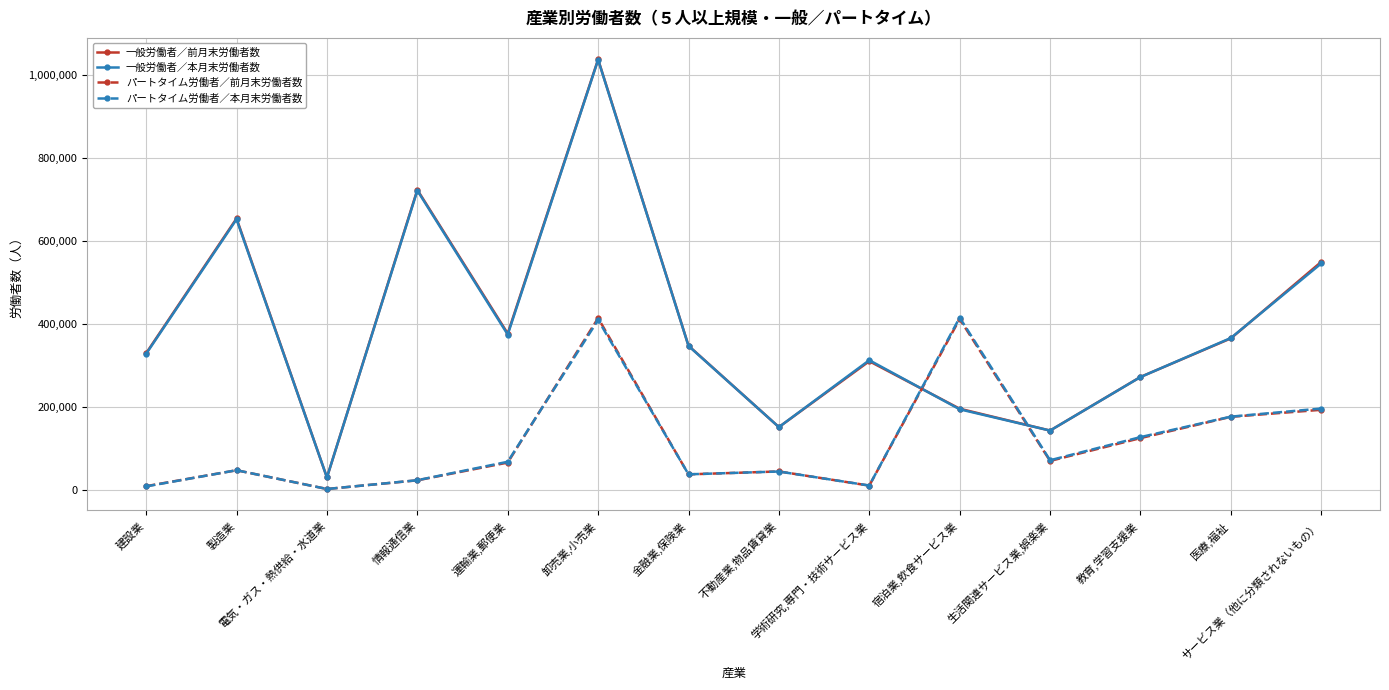

How many lines are shown in the chart?

4